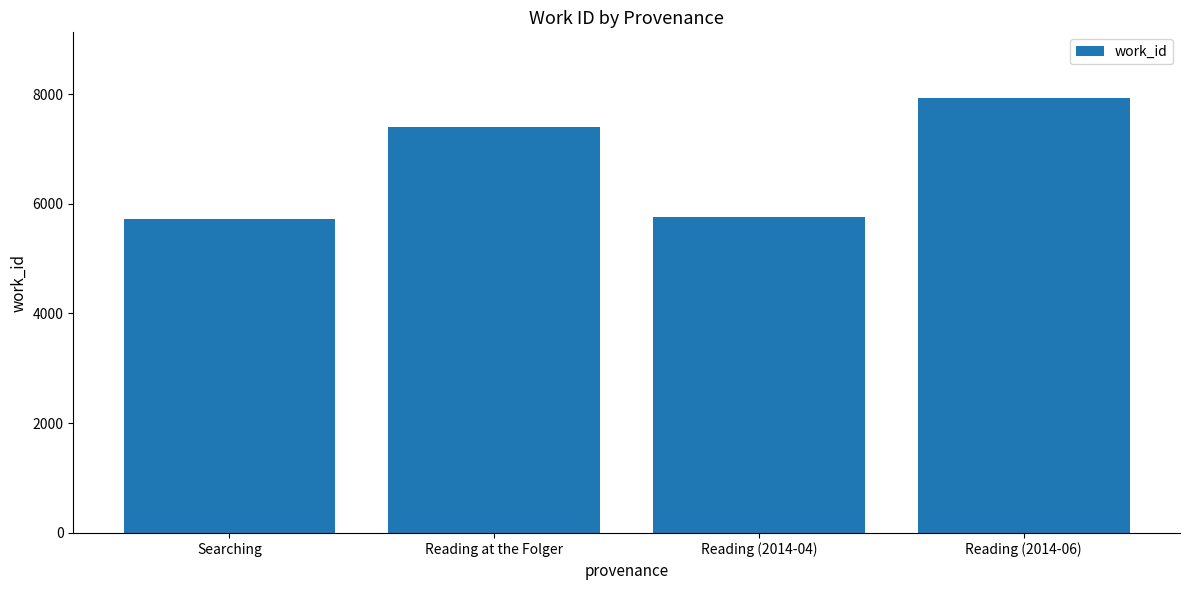

What is the greatest value displayed?

7934